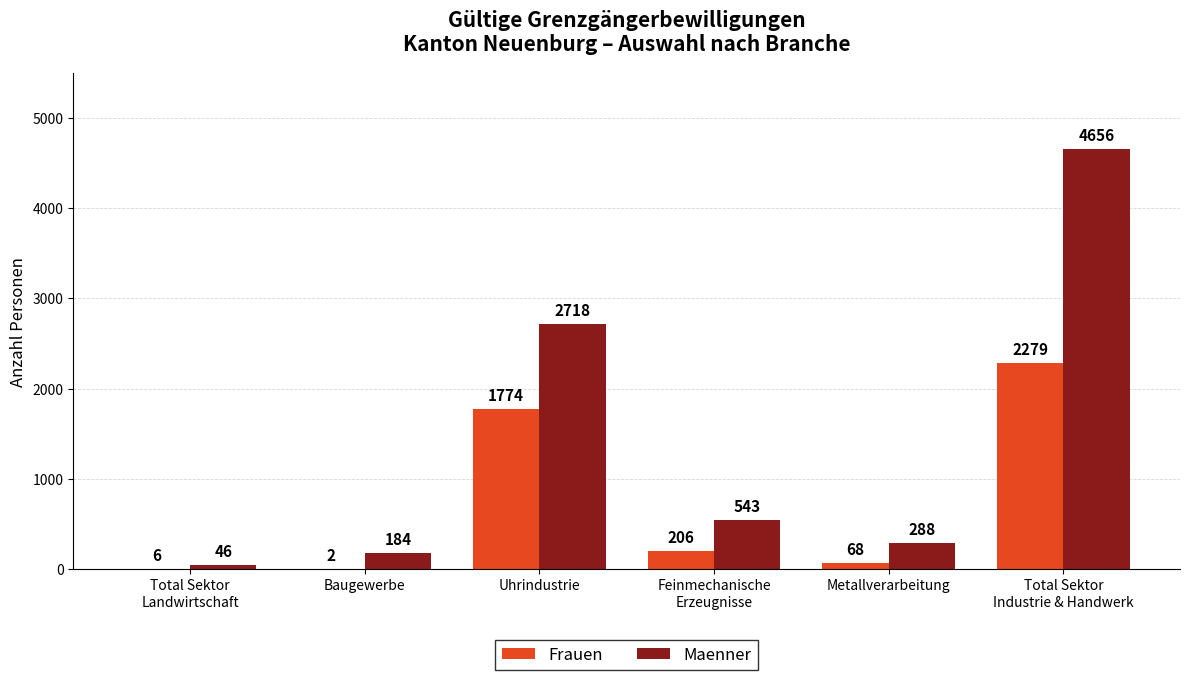

Count the number of categories in the chart.

6